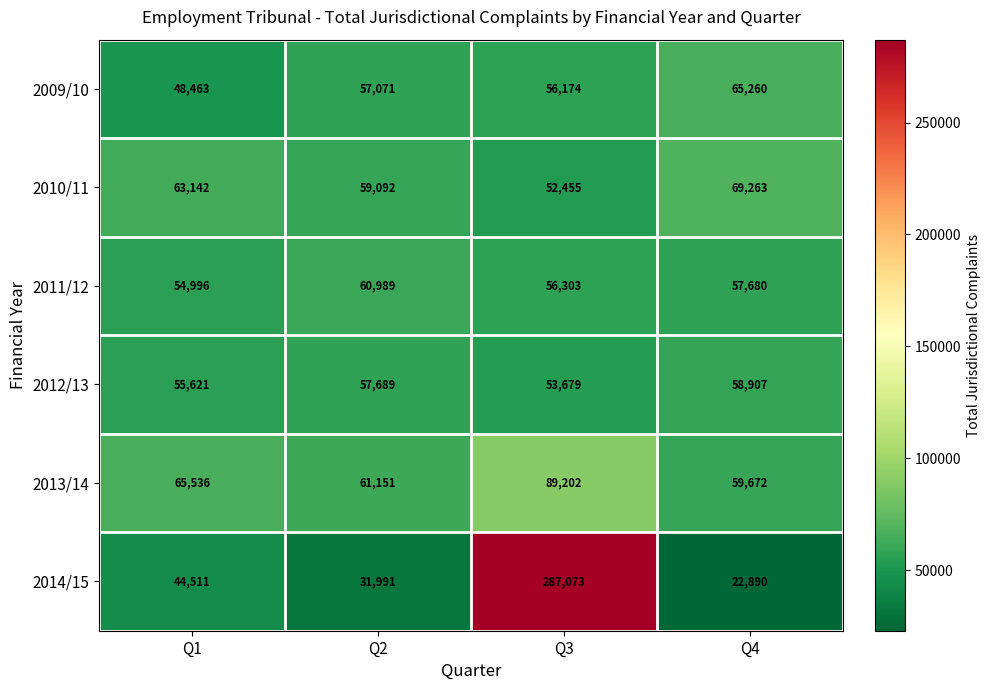

Count the 2011/12 values in the range 56303 to 60989.

3